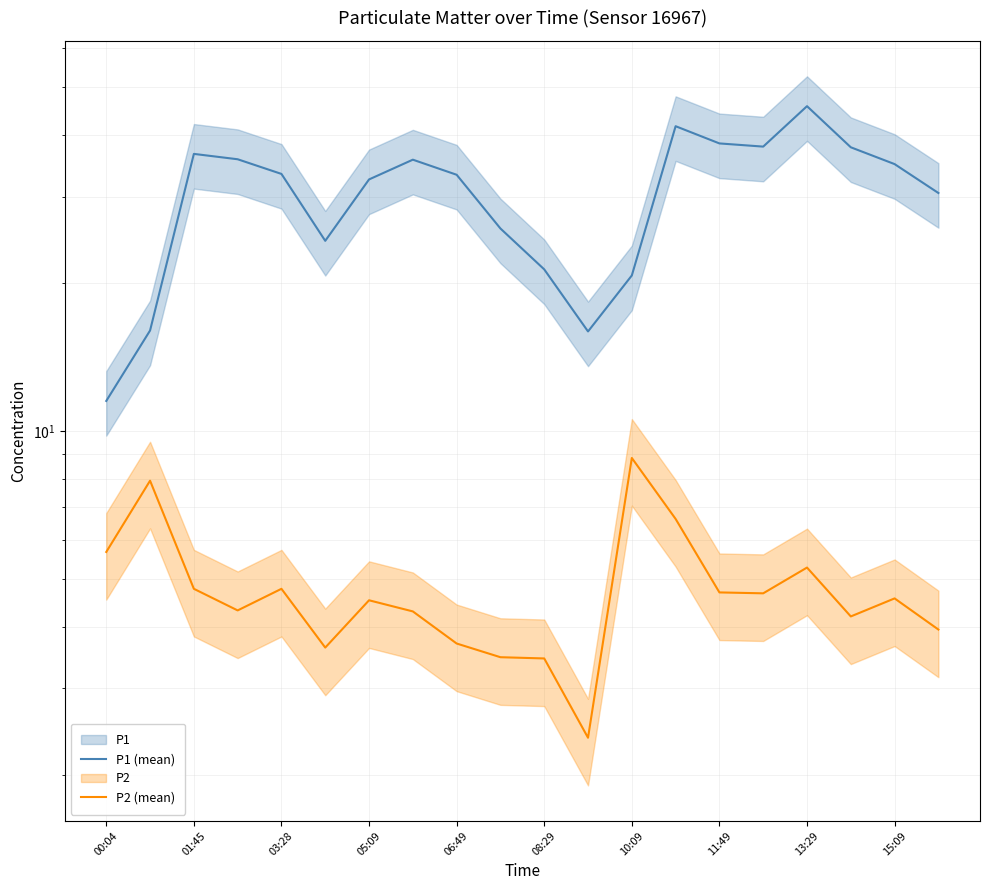

At which category is the sum across all series the highest?

13:29